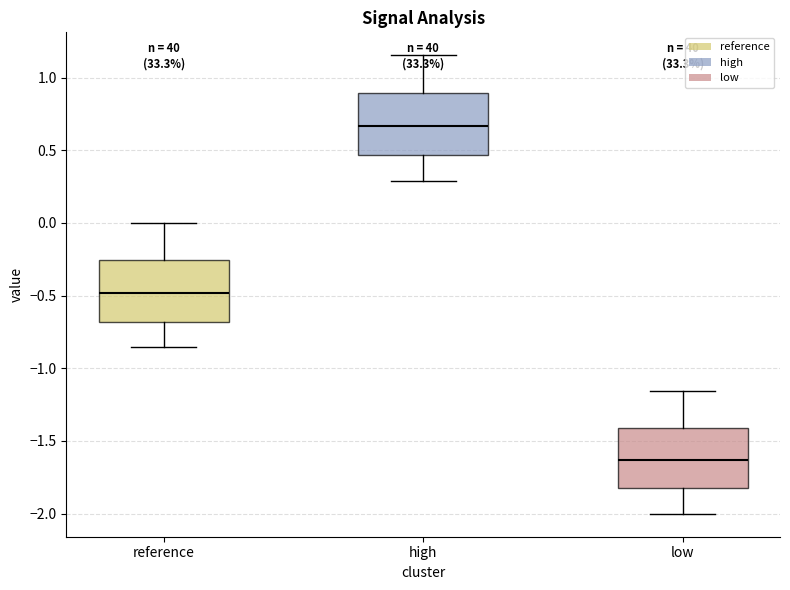

Where does the median line of the box for high sit on the y-axis? The values are not printed on the chart, so give them approximately, as read against the axis.

0.65